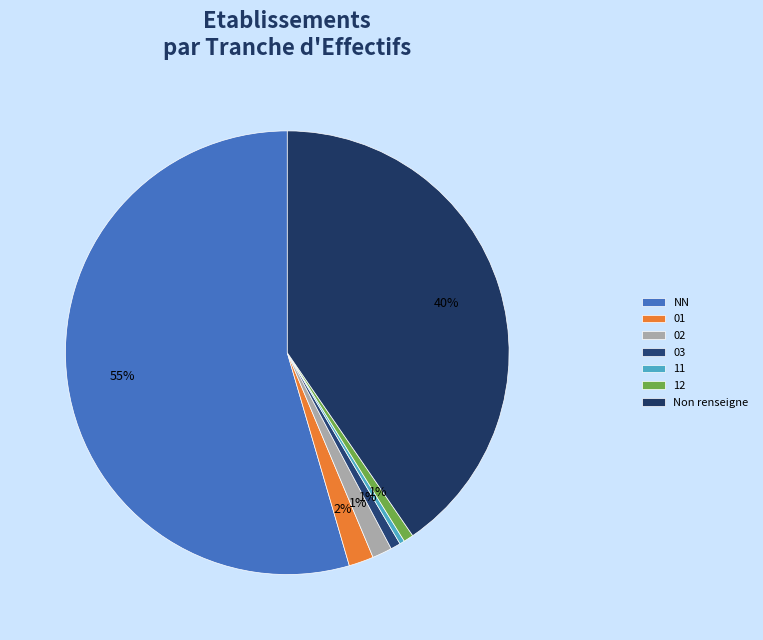

Count the number of slices in the pie.

7